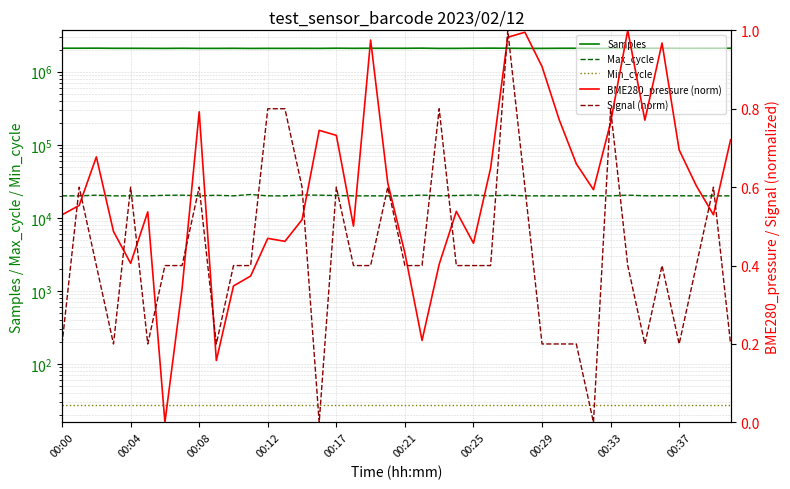

After their last crossing, which series has the higher values: Signal (norm) or BME280_pressure (norm)?

BME280_pressure (norm)